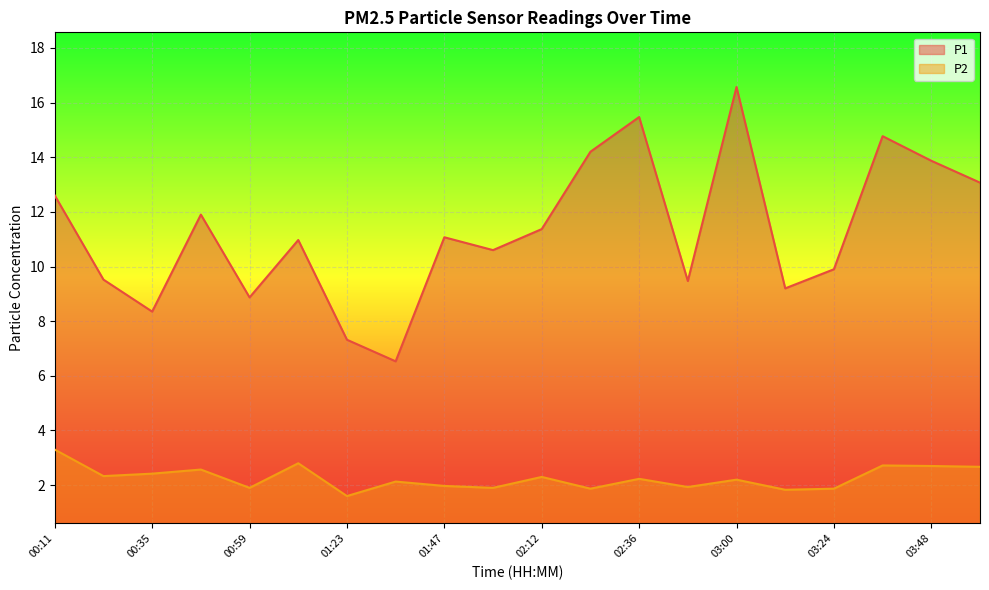

List the series in order of their peak value, highest first.

P1, P2